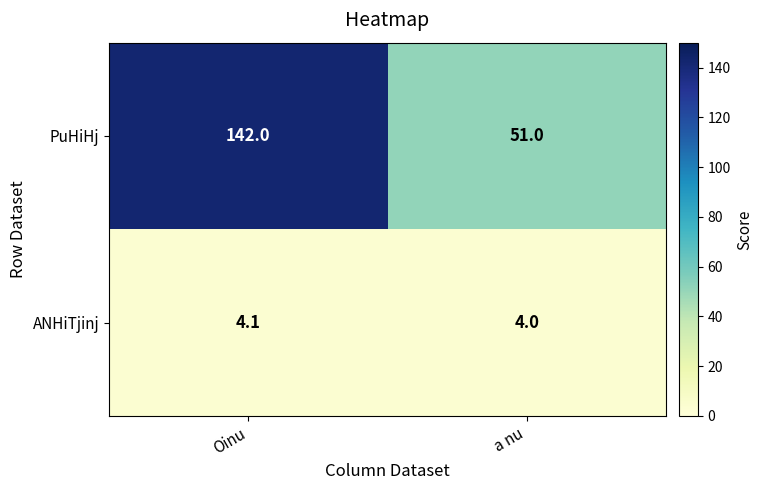

List the series in order of their overall mean, lowest first.

ANHiTjinj, PuHiHj